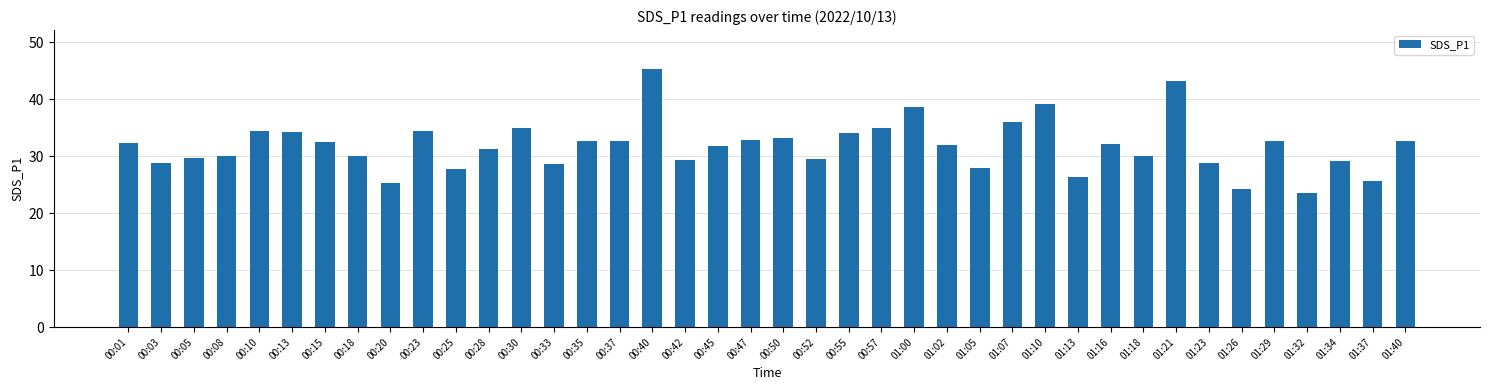

What is the smallest value displayed?

23.6